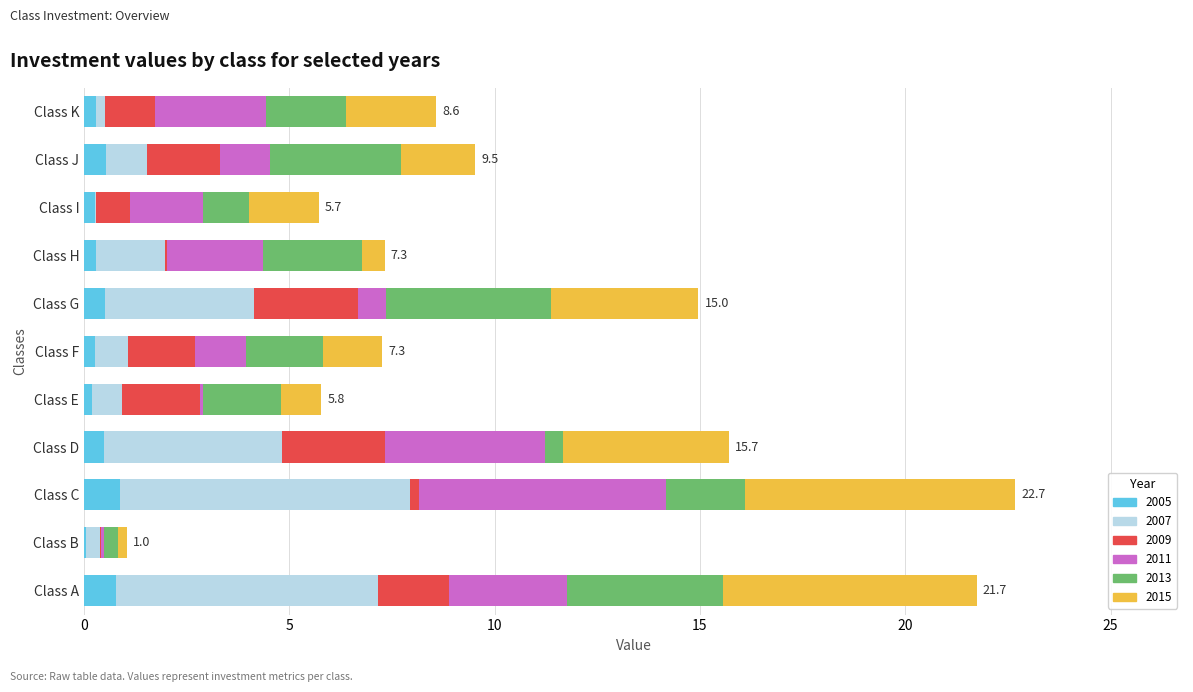

What is the total value across all series at Class A?

21.7